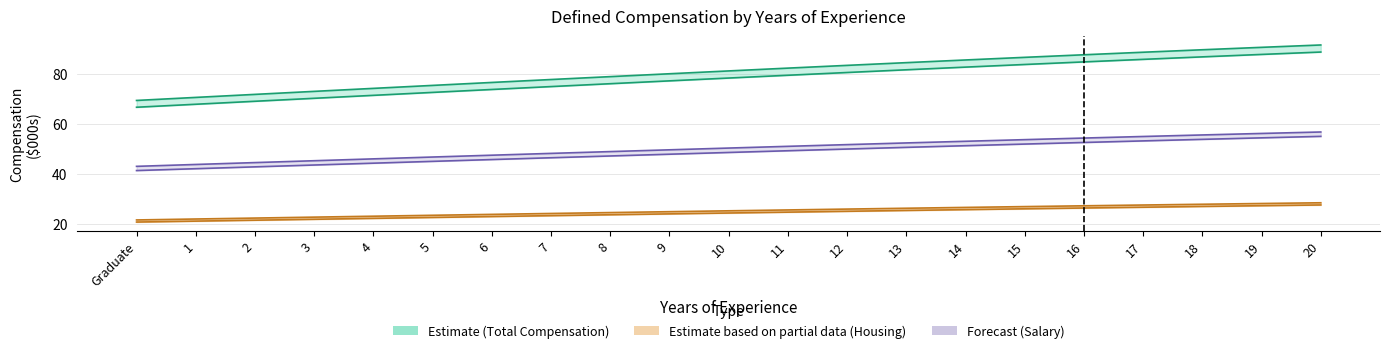

Which series has the largest range (max minus min)?

Total Defined Compensation High